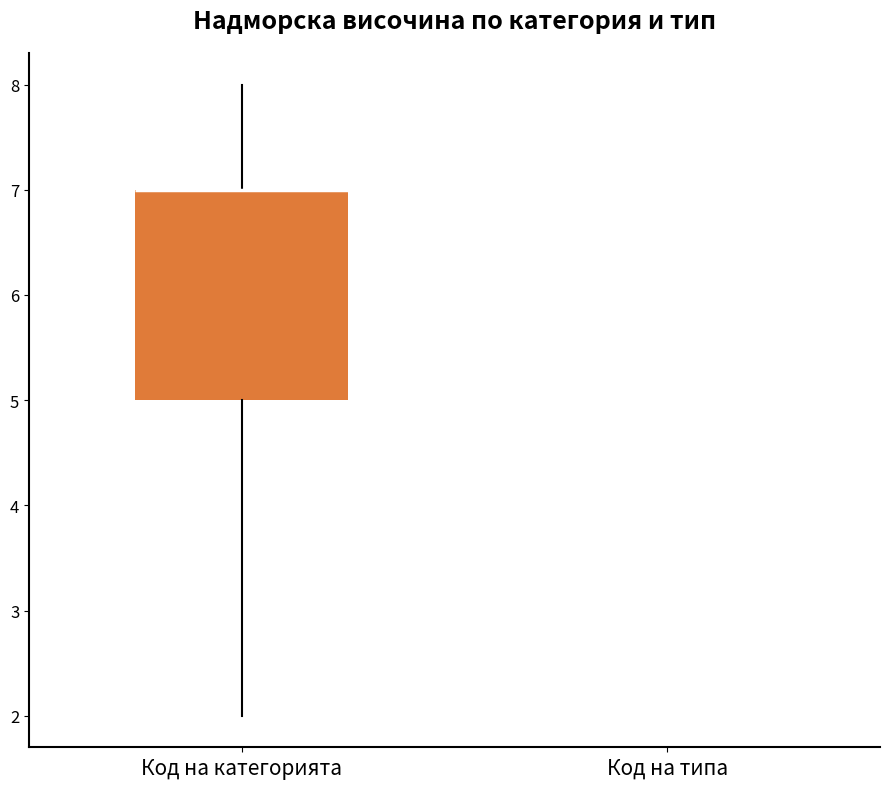

Reading left to right, transcribe this box plot: for each box, give where its median line is, the range the box spans, and where its two whiskers end, as read against the y-axis. The values are not printed on the chart, so give them approximately, as read against the axis.

Код на категорията: median 7 (drawn on the box's upper edge), box 5 to 7, whiskers 2 to 8
Код на типа: box collapsed to a line at 3, whiskers 3 to 3